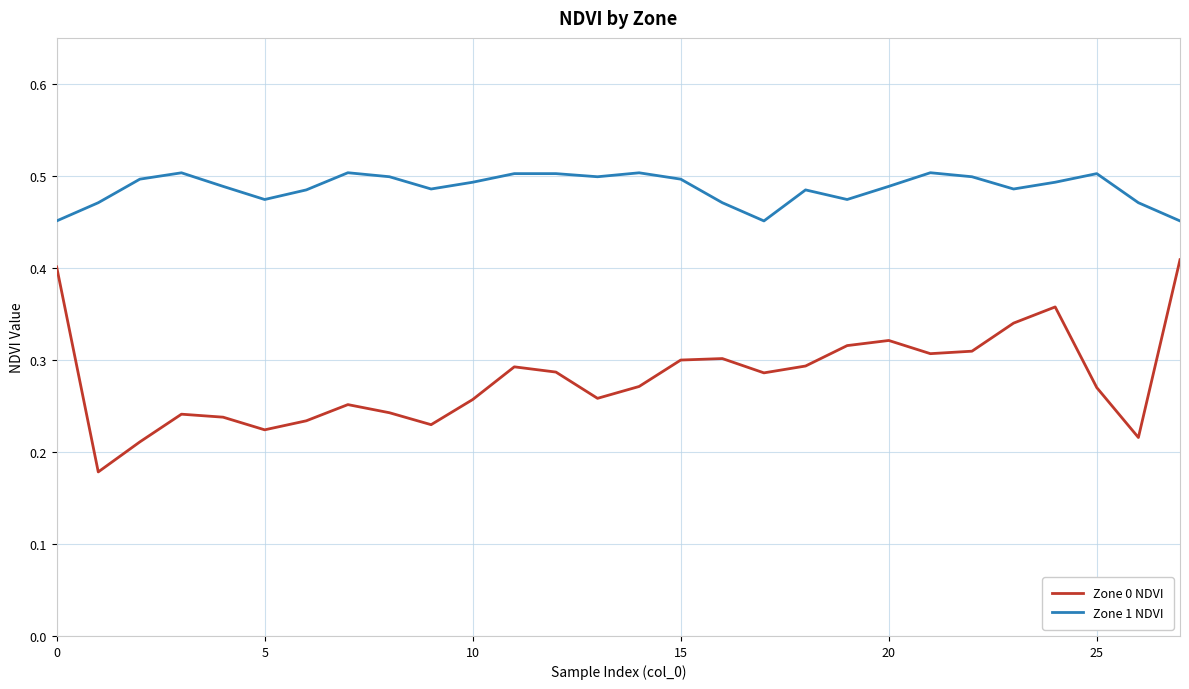

Rank the series by their average value, from lowest to highest.

Zone 0 NDVI, Zone 1 NDVI